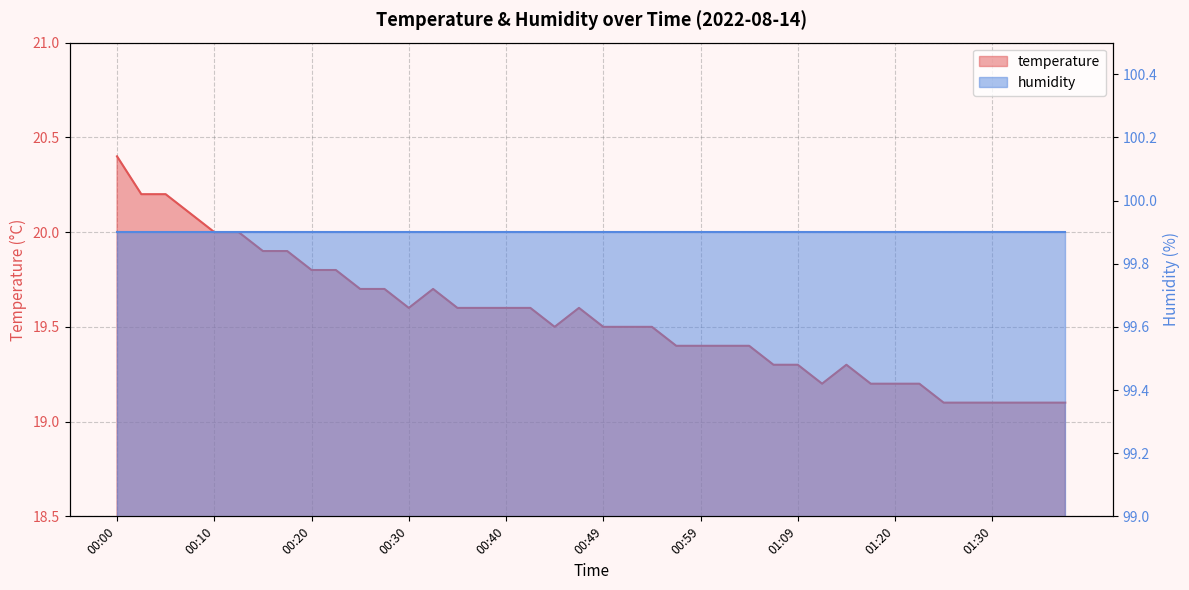

The chart shows a value of 9.3 at 00:54. True or false?

False